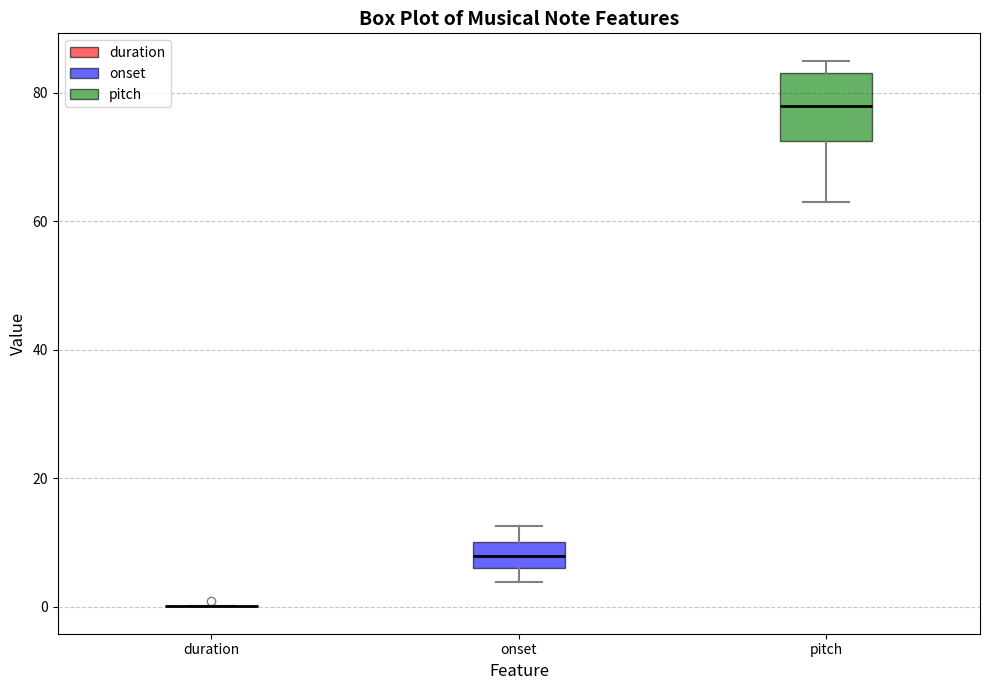

Which box is the tallest, from its lower edge to its upper edge?

pitch